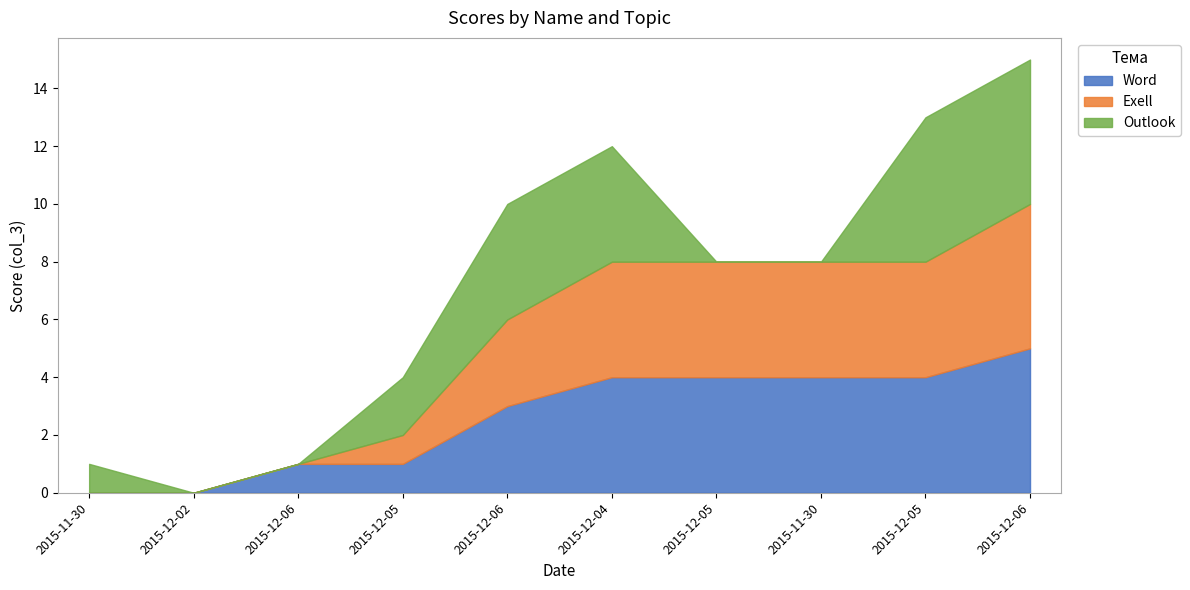

How many data points in Word are above 4?

1